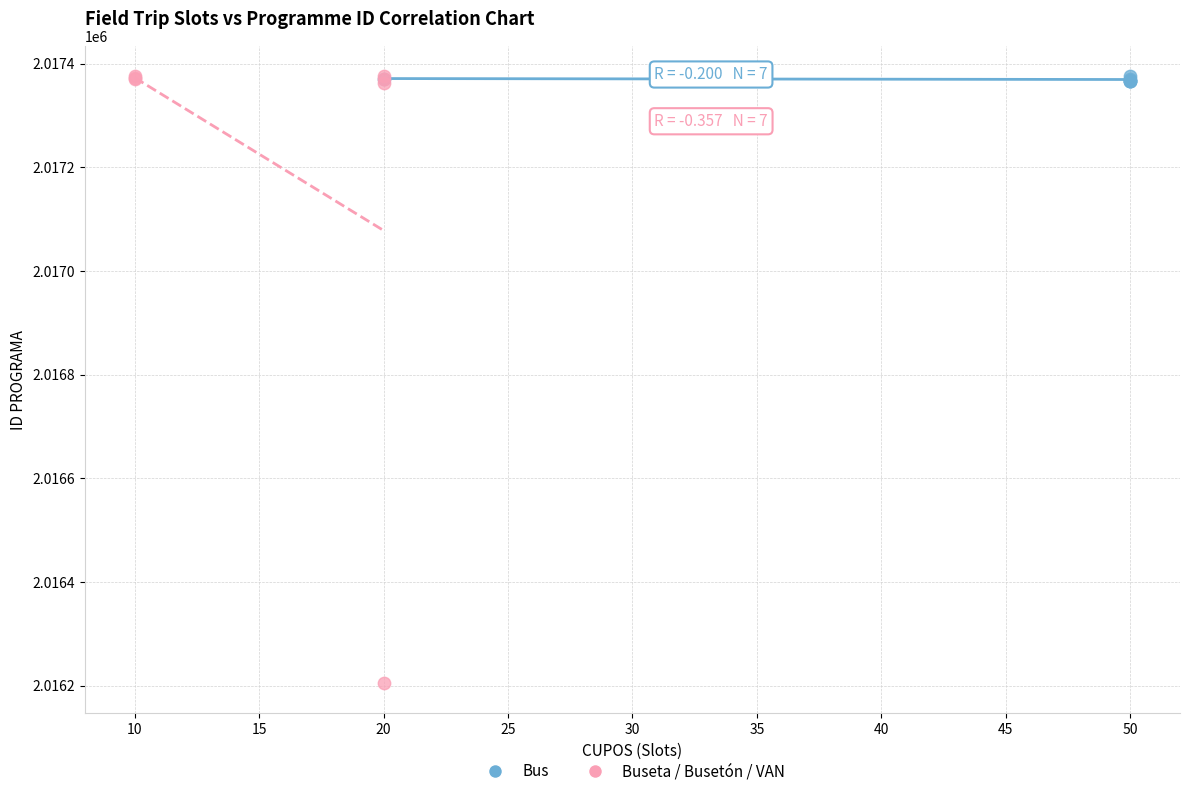

Which series has the largest Y range (max minus min)?

Buseta / Busetón / VAN